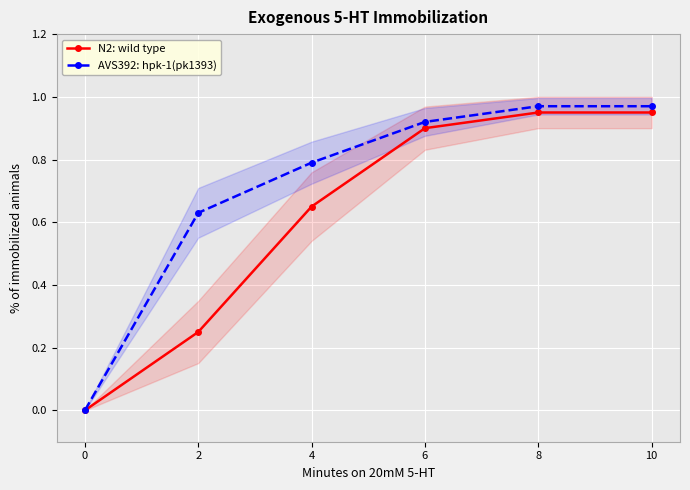

At how many categories does at least one series exceed 0?

5